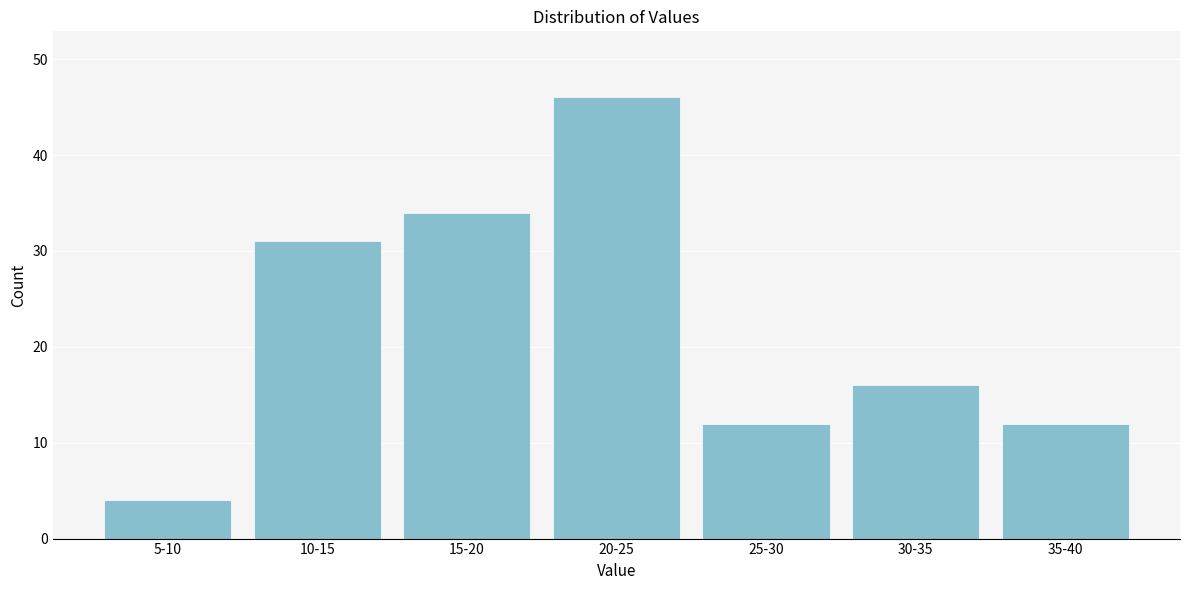

Reading right to left, extract all data points from this chart.

35-40=12	30-35=16	25-30=12	20-25=46	15-20=34	10-15=31	5-10=4